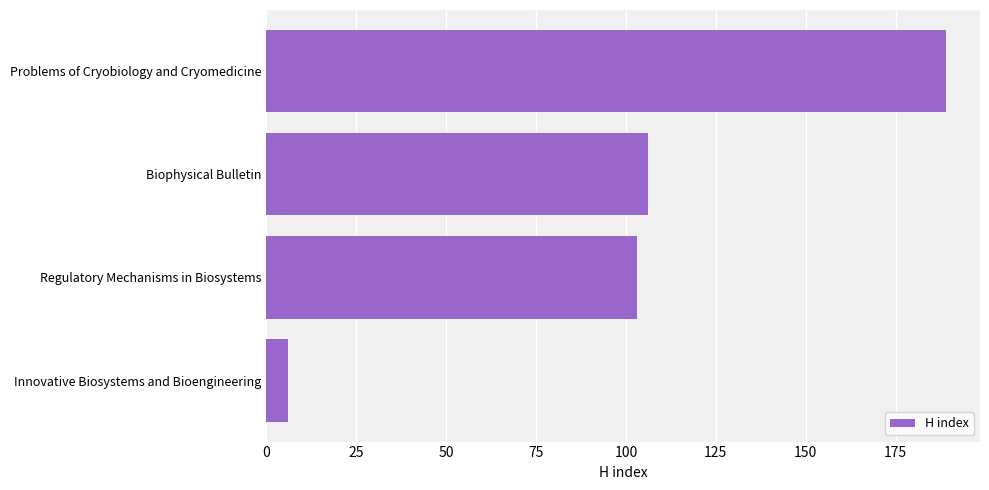

True or false: the data shows 142 at Biophysical Bulletin.

False